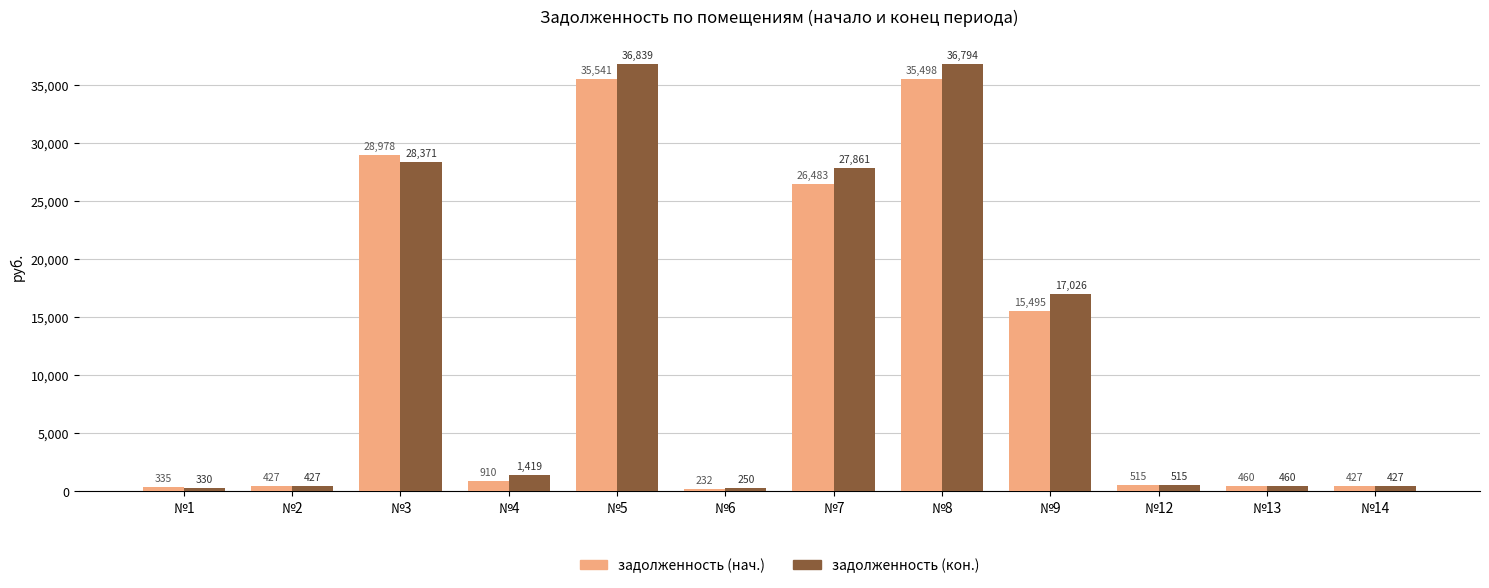

How many groups of bars are there?

12